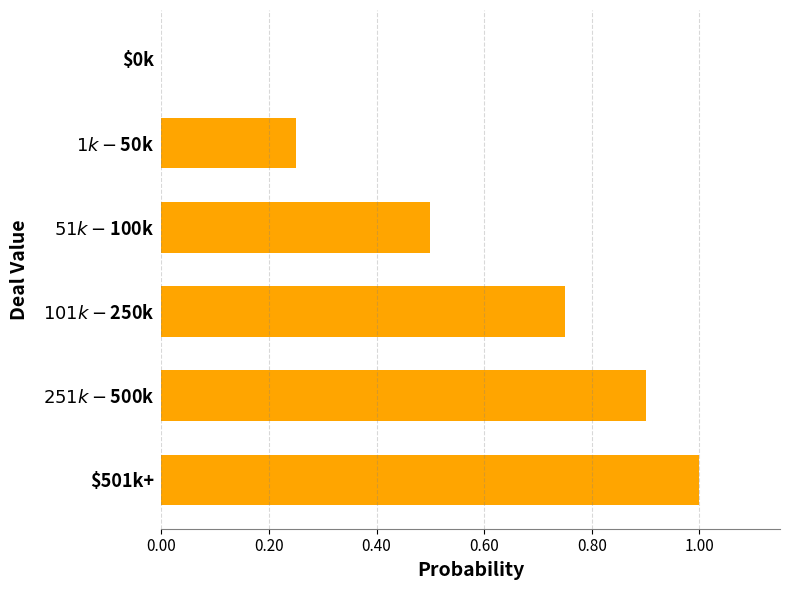

What is the sum of all values?

3.4